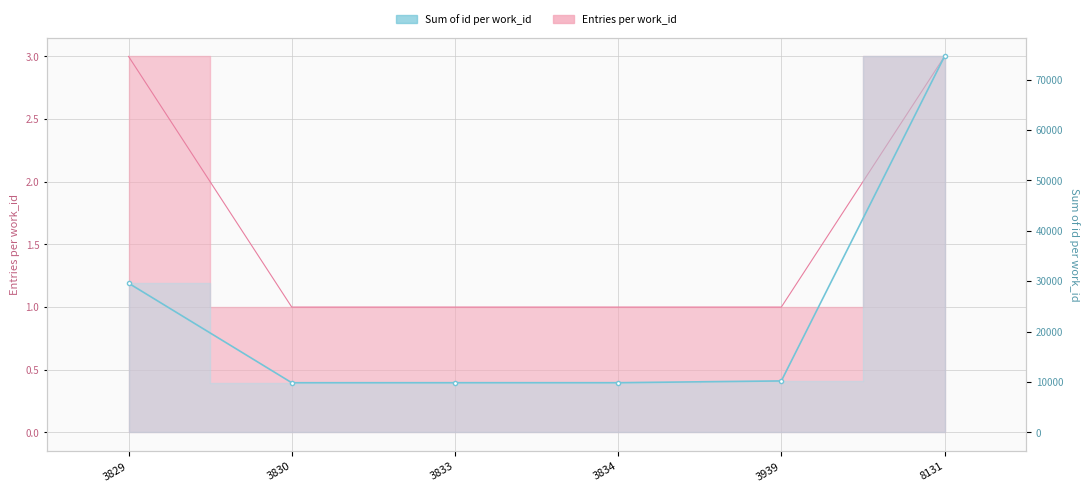

What is the value of the 1st point from the left?

29606